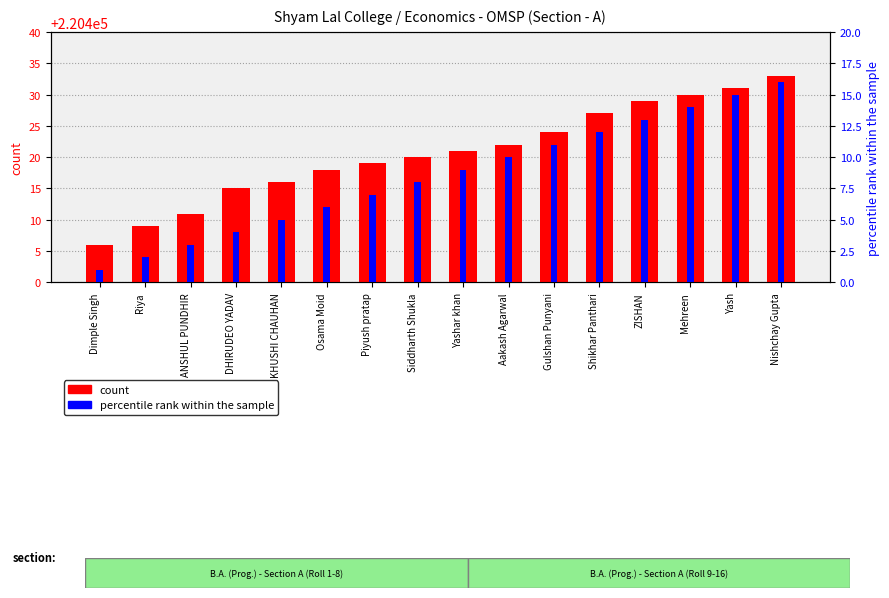

At which label does count reach its minimum?

Dimple Singh